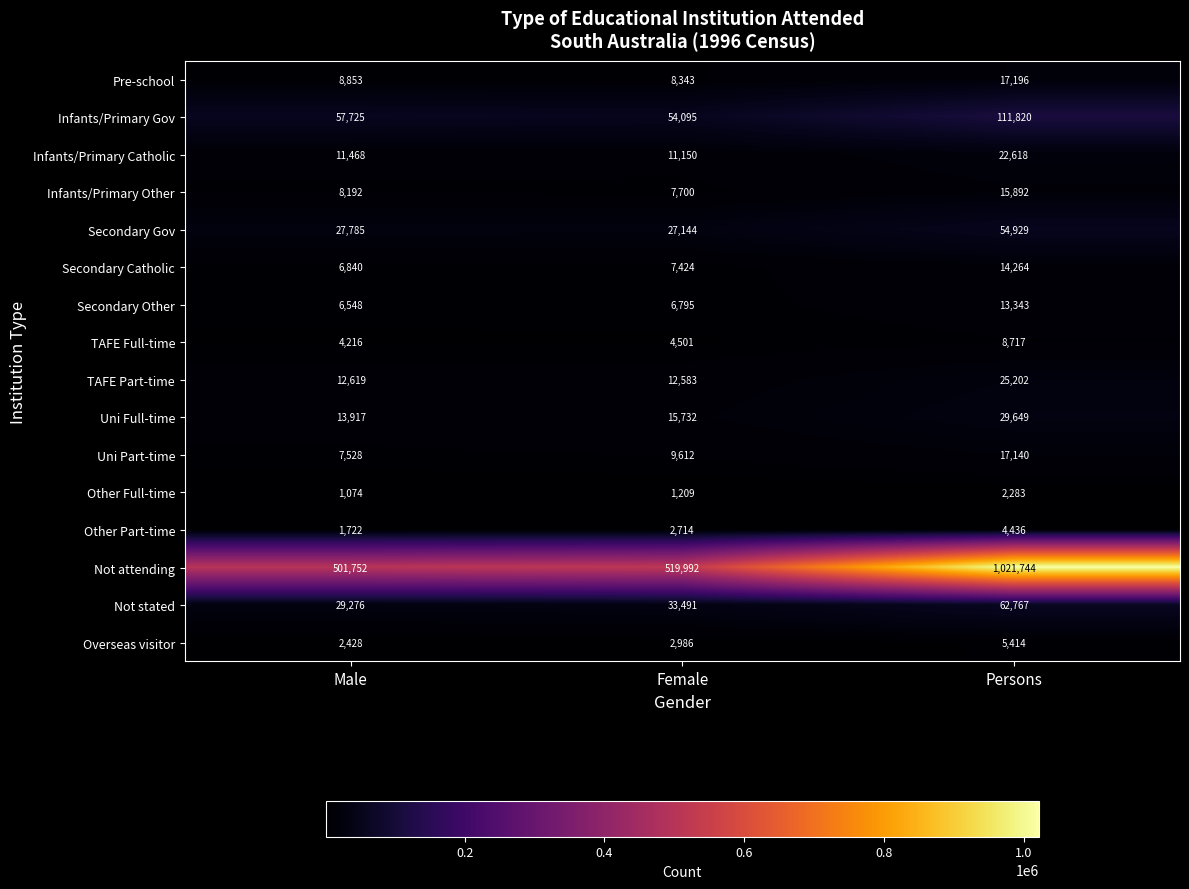

Is the value of Pre-school at Female greater than the value of Other Full-time at Persons?

Yes